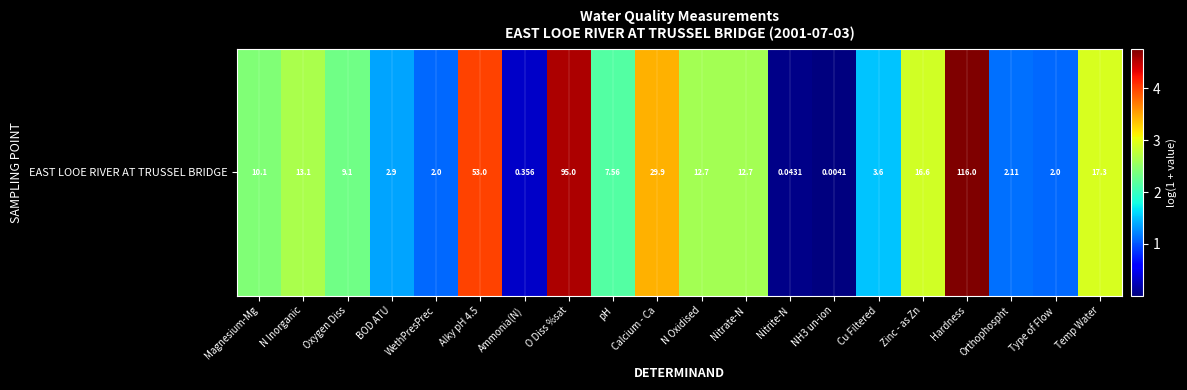

Count the number of values greater than 2.

12